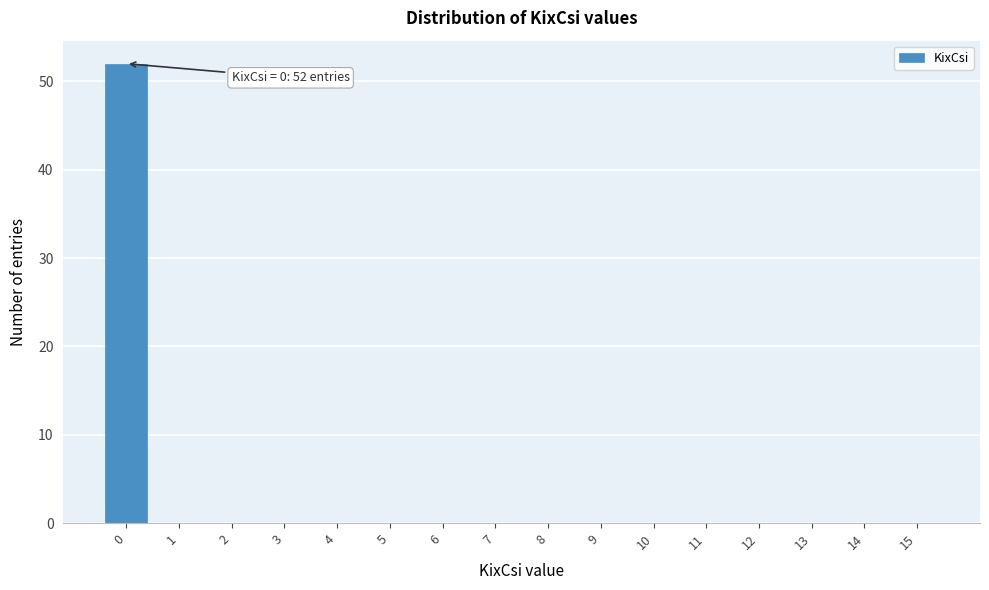

Reading left to right, list all the values displayed in this chart.

0=52	1=0	2=0	3=0	4=0	5=0	6=0	7=0	8=0	9=0	10=0	11=0	12=0	13=0	14=0	15=0